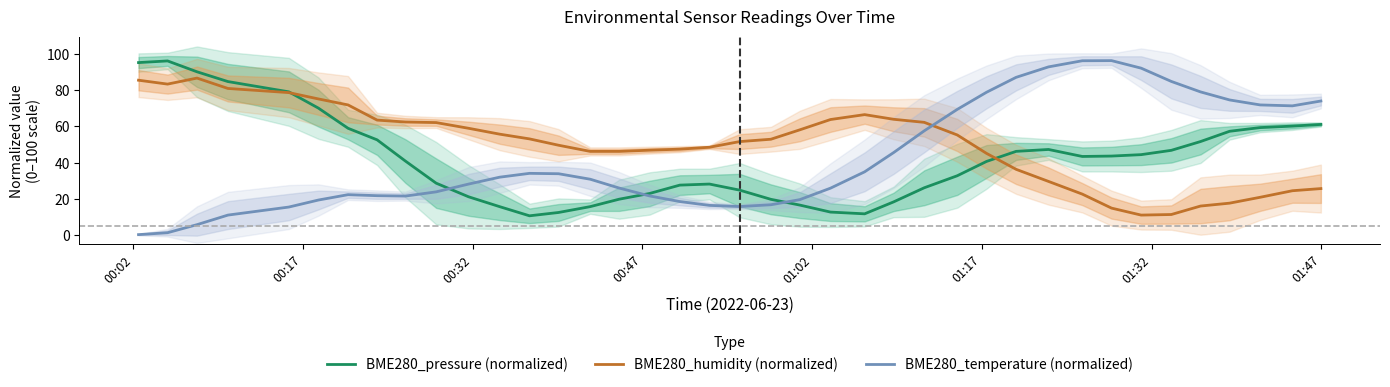

How many intersections are there between BME280_temperature (normalized) and BME280_humidity (normalized)?

1